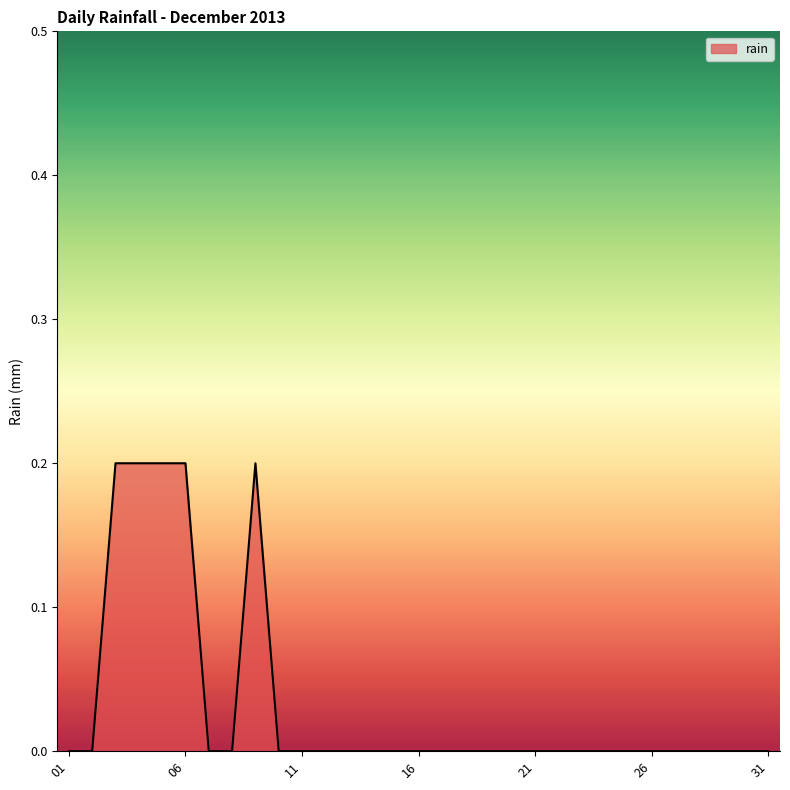

How many series are shown in this chart?

1